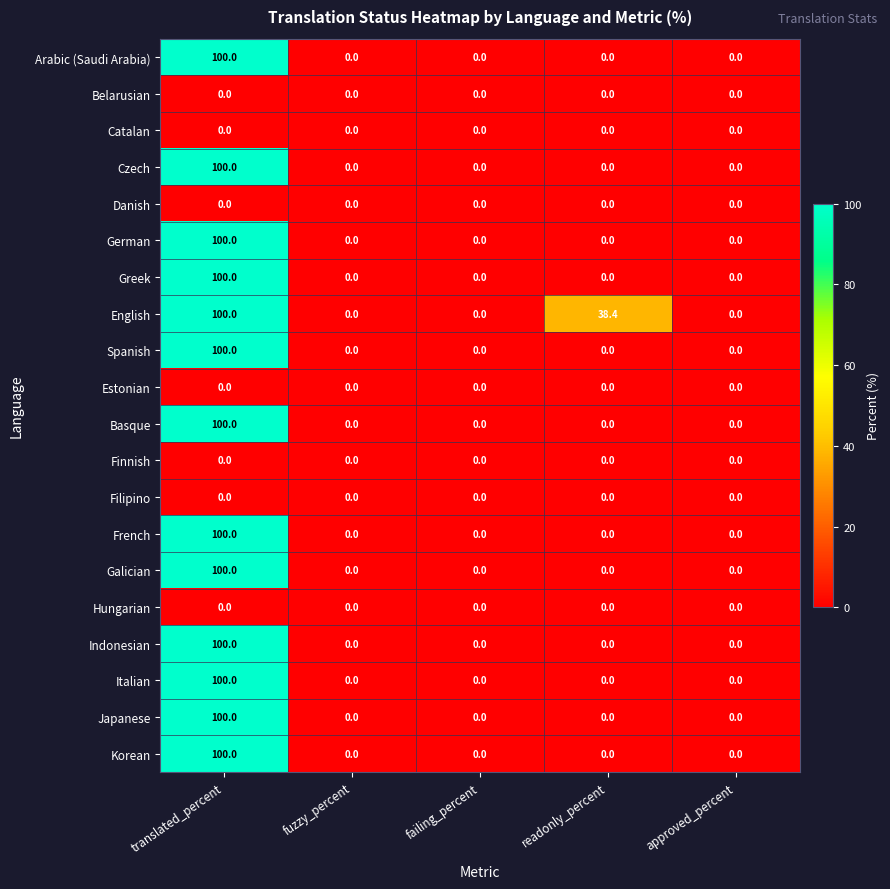

What is the average value of the German series?

20.0